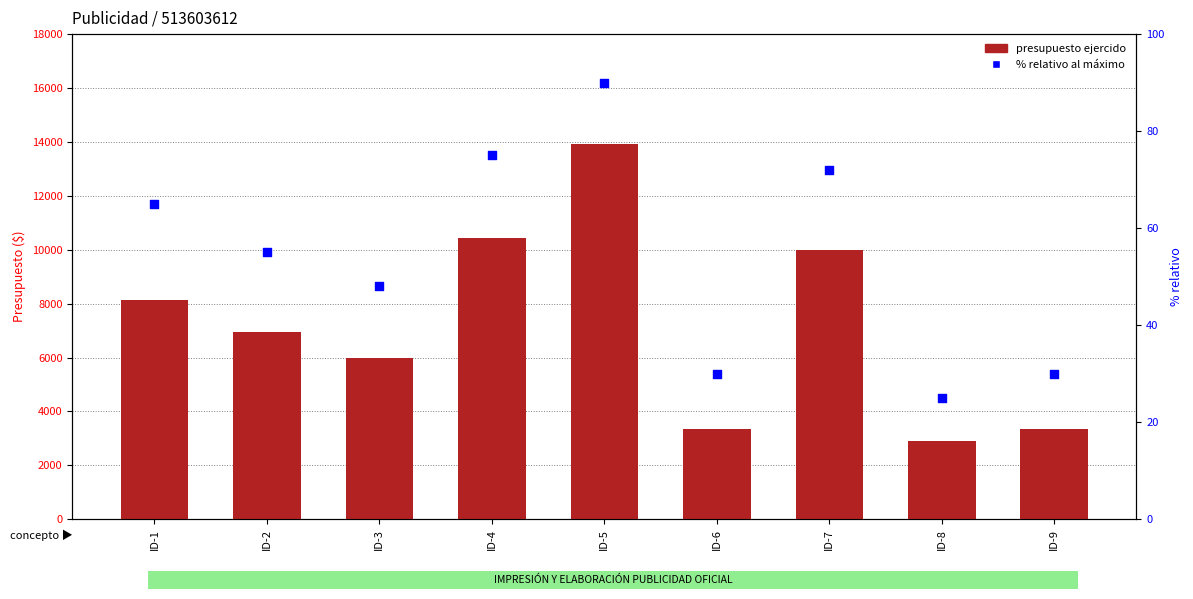

Which series contains the lowest Y value?

% relativo al máximo